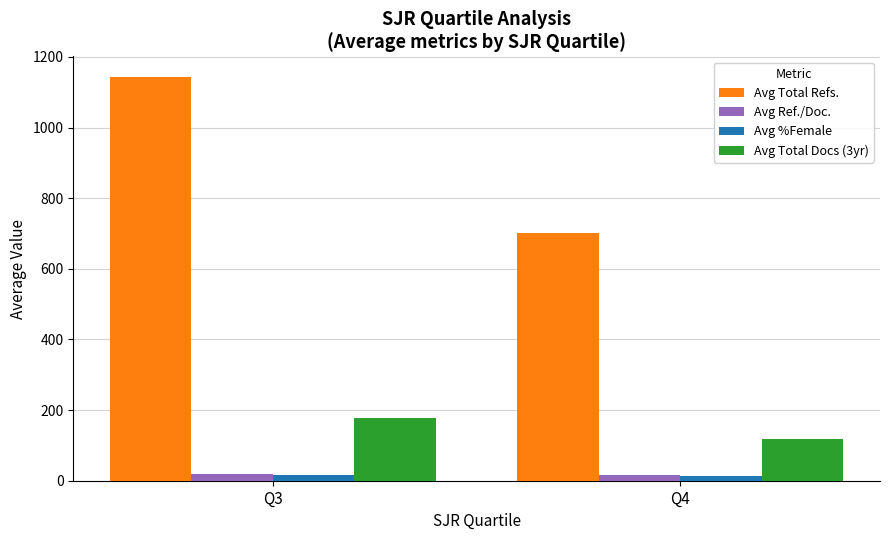

How many bars are there in total?

8